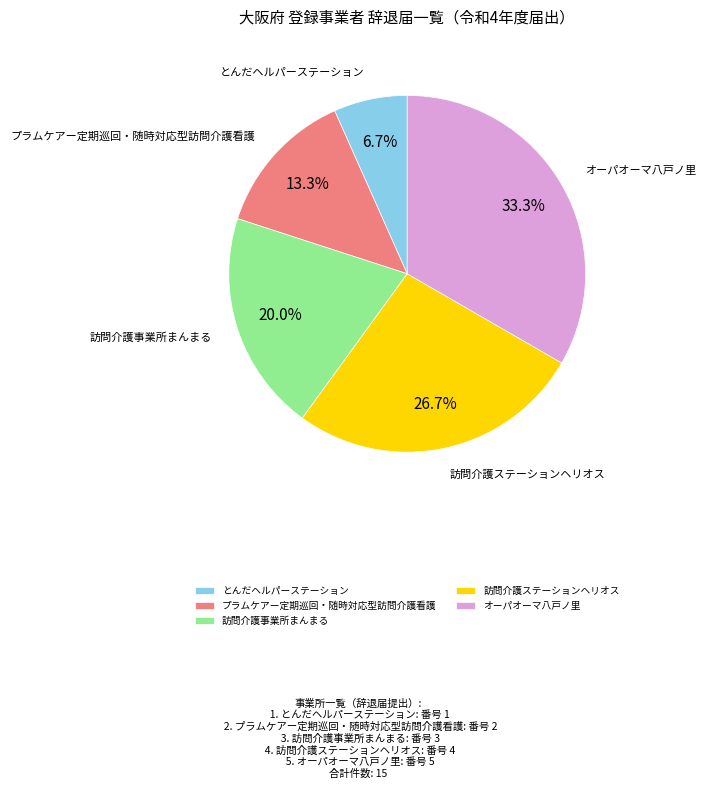

To the nearest percent, what is the difference between the 訪問介護ステーションヘリオス and 訪問介護事業所まんまる slice percentages?

7%